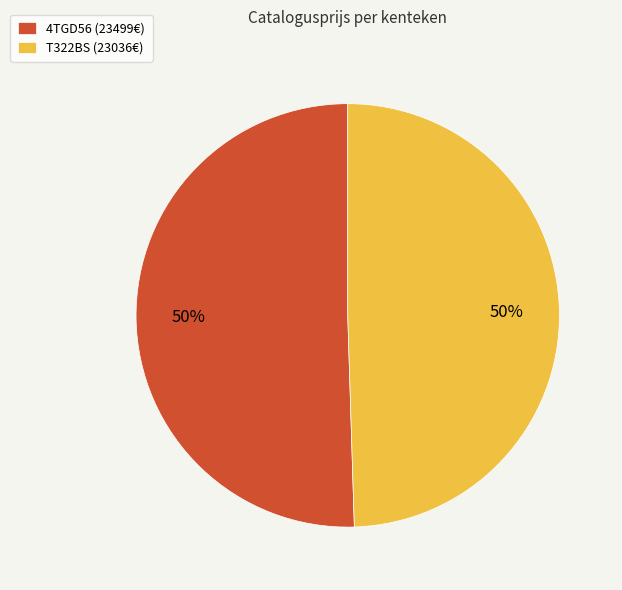

Do 4TGD56 (23499€) and T322BS (23036€) together represent more than half of the pie?

Yes